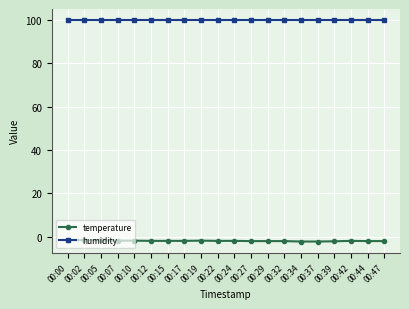

The value of humidity at 00:12 is 99.9. True or false?

True